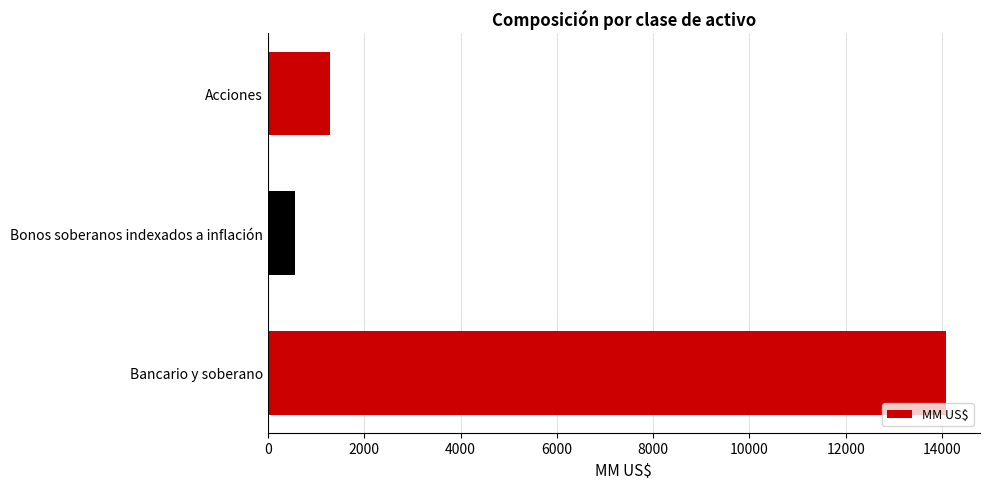

The chart shows a value of 2093.5 at Acciones. True or false?

False